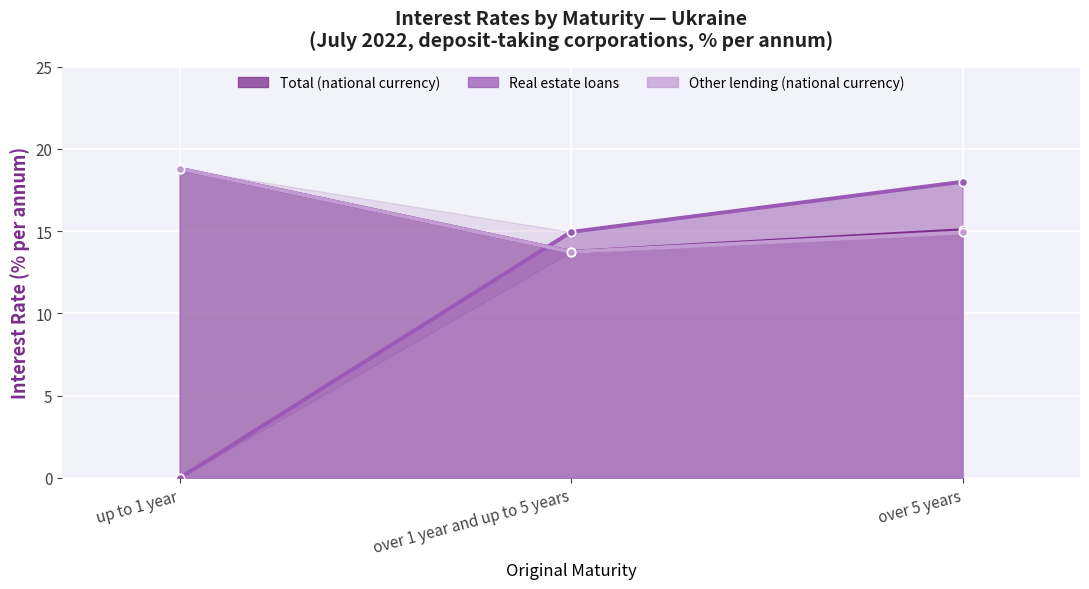

Where does the Real estate loans series first go above 14?

over 1 year and up to 5 years